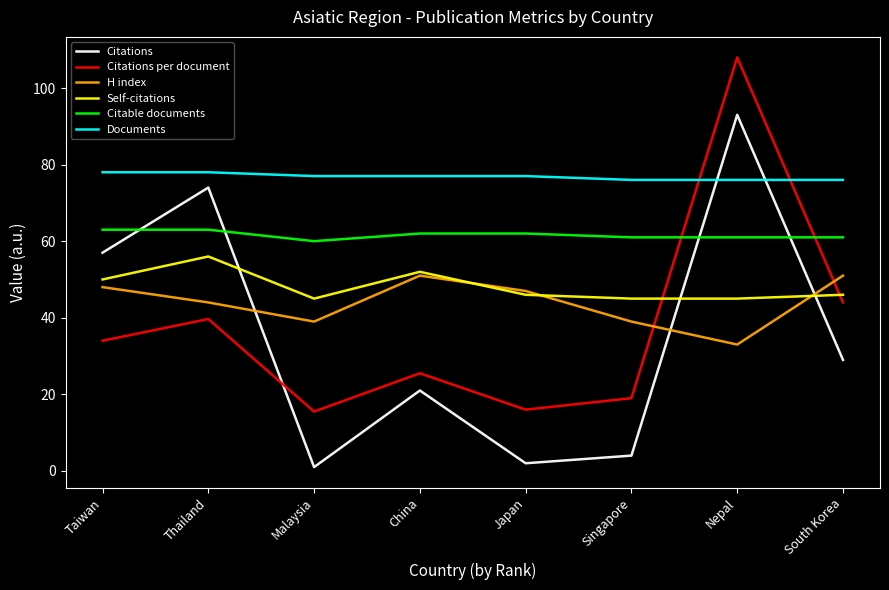

What is the highest value of the Citations series?

93.0